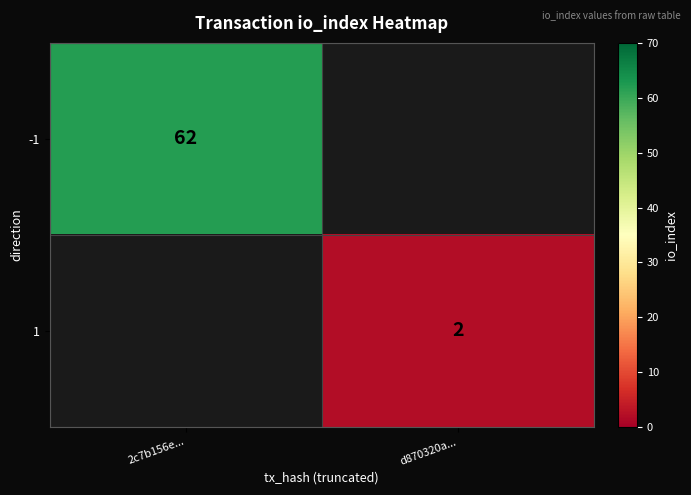

Is the value of -1 at 2c7b156e... greater than the value of 1 at d870320a...?

Yes